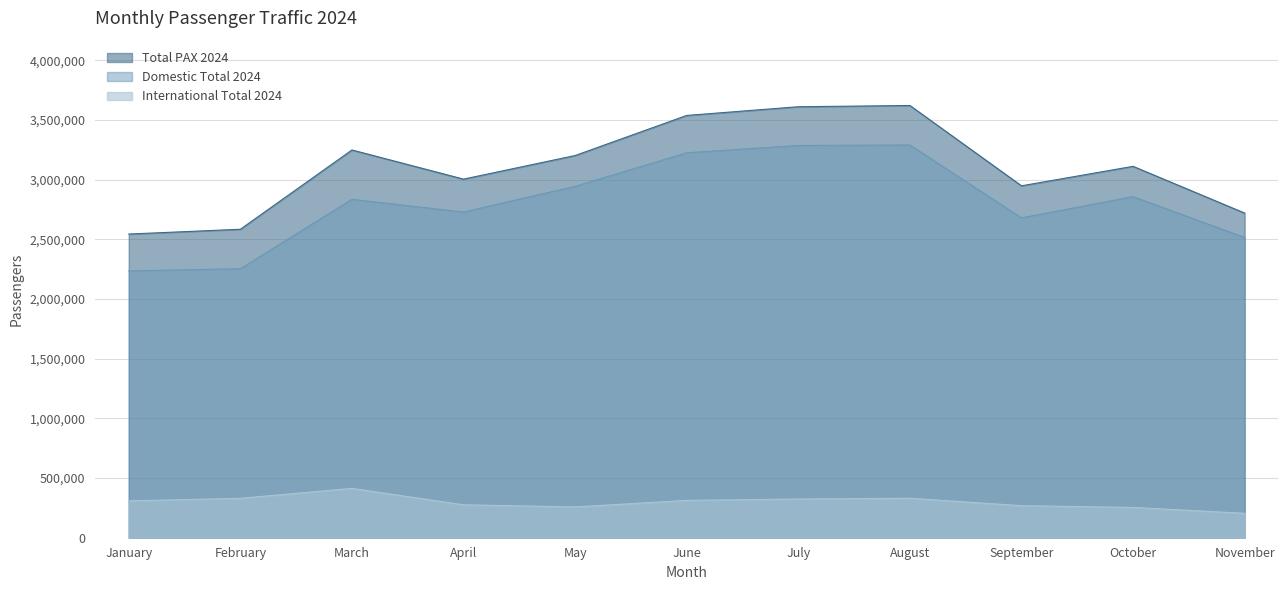

At which category does the chart reach its minimum across all series?

November